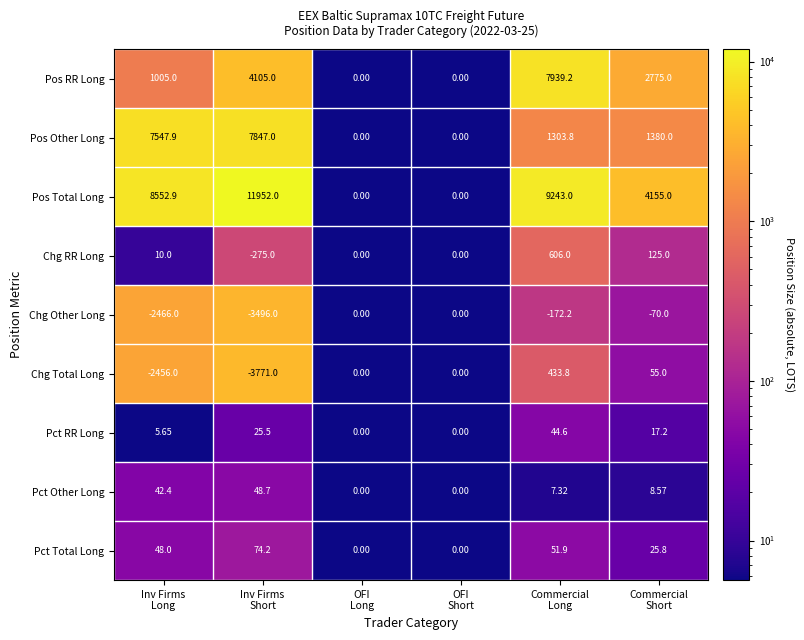

Rank the series by their maximum value, from highest to lowest.

Pos Total Long, Pos RR Long, Pos Other Long, Chg RR Long, Chg Total Long, Pct Total Long, Pct Other Long, Pct RR Long, Chg Other Long